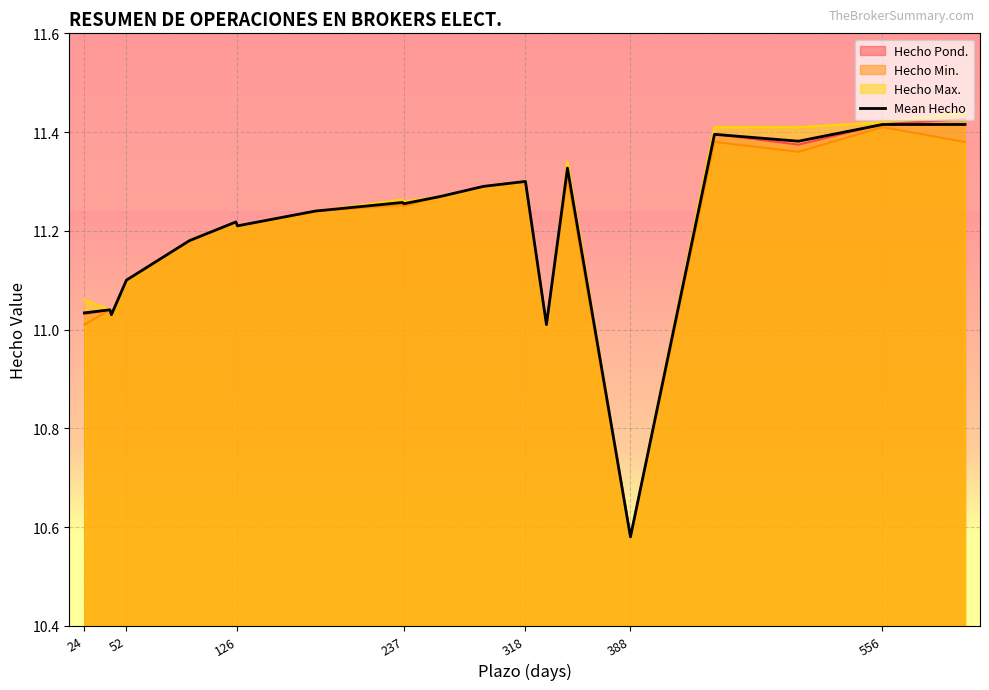

At which label is Mean Hecho closest to 10?

388